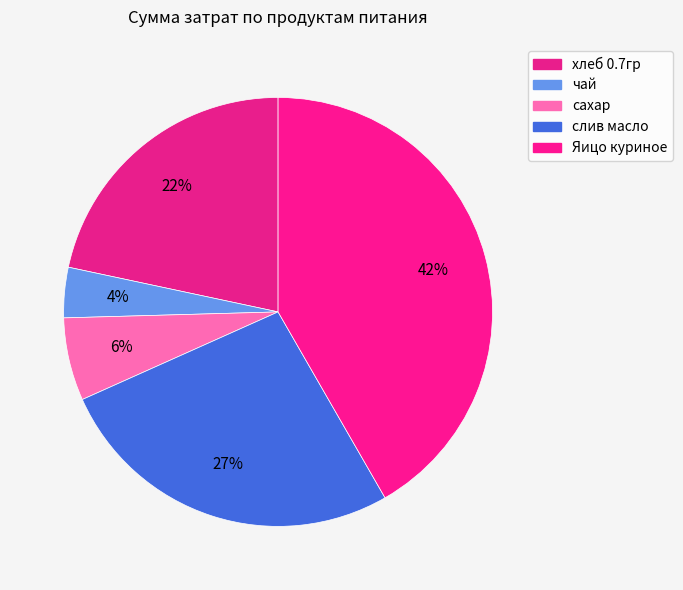

To the nearest percent, what percentage of the pie is слив масло?

27%